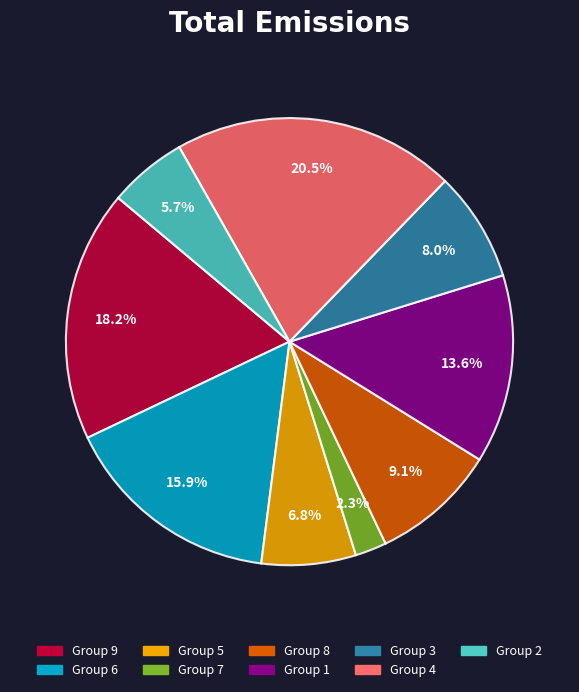

Is there any slice that represents more than half of the pie?

No